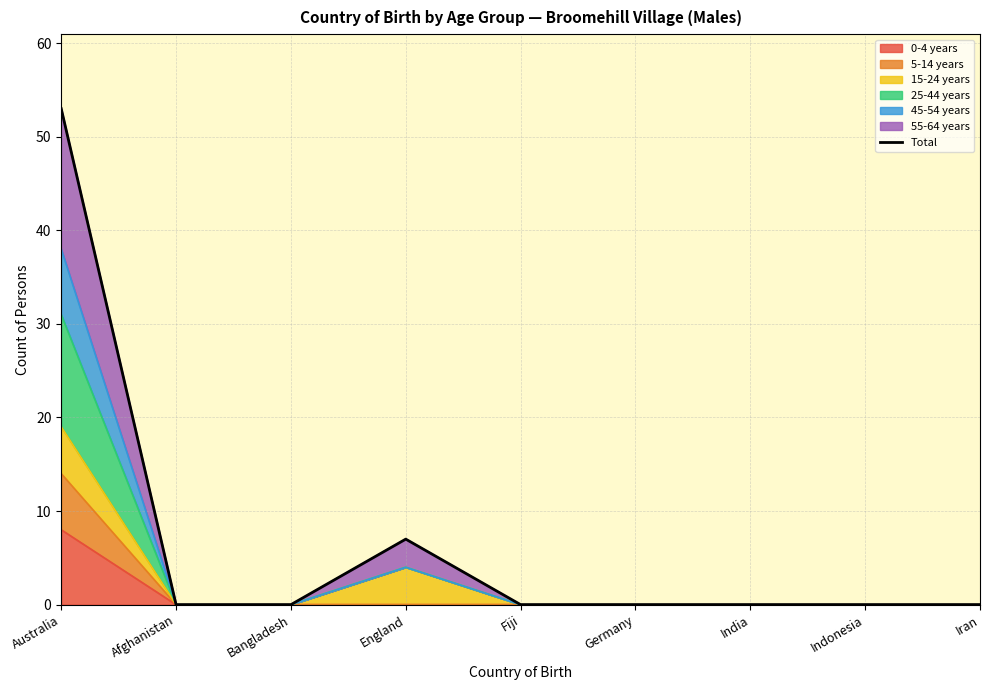

What value does the data have at England, to the nearest 5?

5